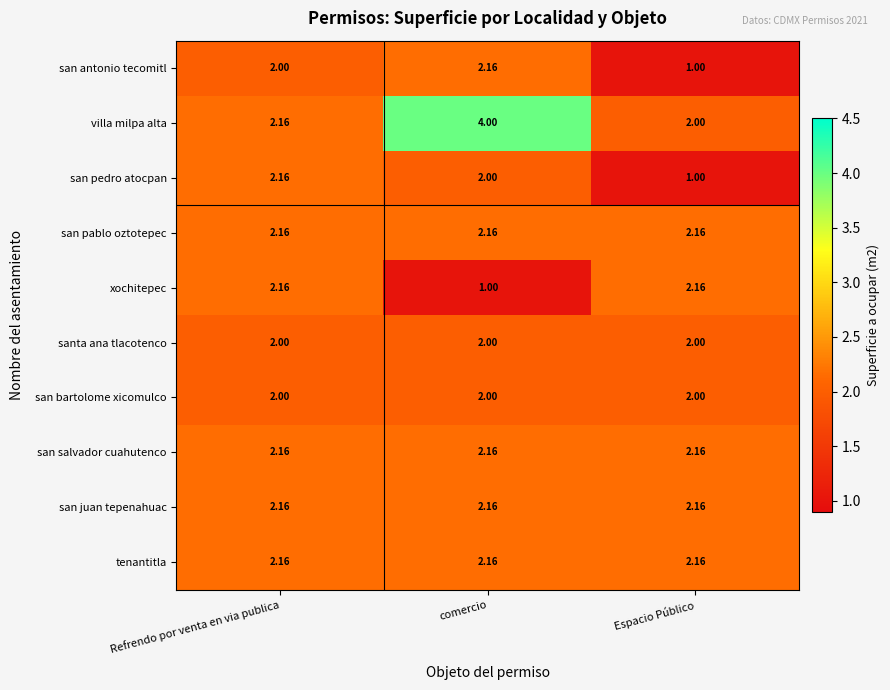

Which series has the widest spread of values?

villa milpa alta